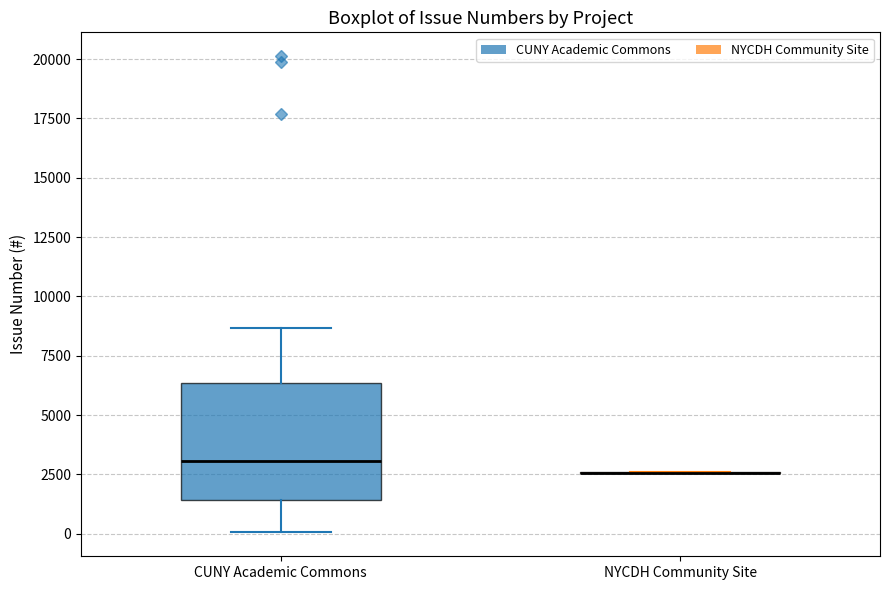

Reading left to right, transcribe this box plot: for each box, give where its median line is, the range the box spans, and where its two whiskers end, as read against the y-axis. The values are not printed on the chart, so give them approximately, as read against the axis.

CUNY Academic Commons: median 3000, box 1500 to 6500, whiskers 0 to 8500
NYCDH Community Site: box collapsed to a line at 2500, whiskers 2500 to 2500